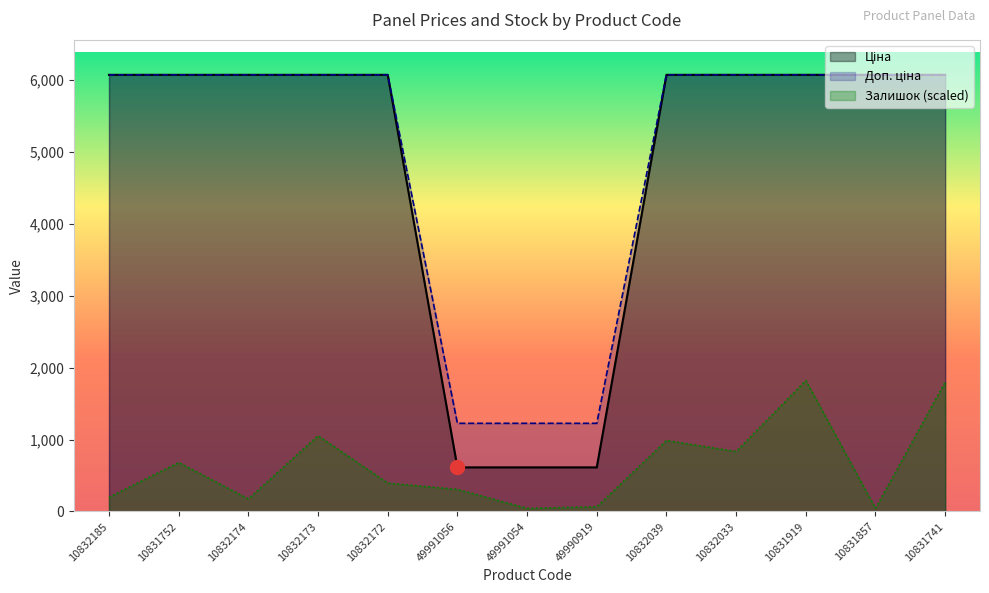

List the series in order of their peak value, lowest first.

Залишок, Ціна, Доп. ціна